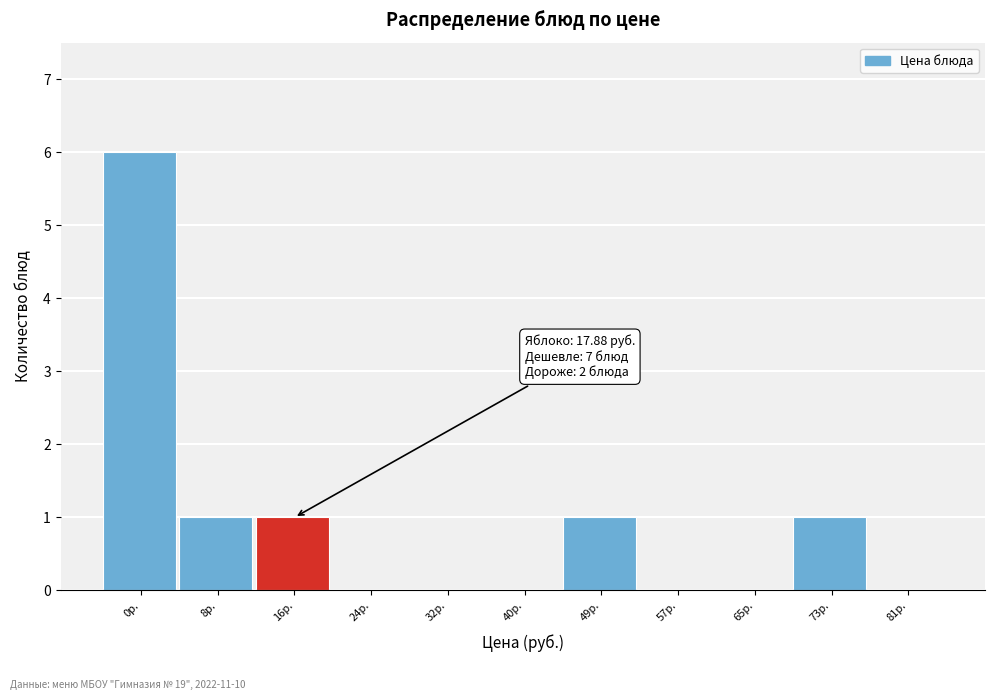

Reading left to right, list all the values displayed in this chart.

0р.=6	8р.=1	16р.=1	24р.=0	32р.=0	40р.=0	49р.=1	57р.=0	65р.=0	73р.=1	81р.=0